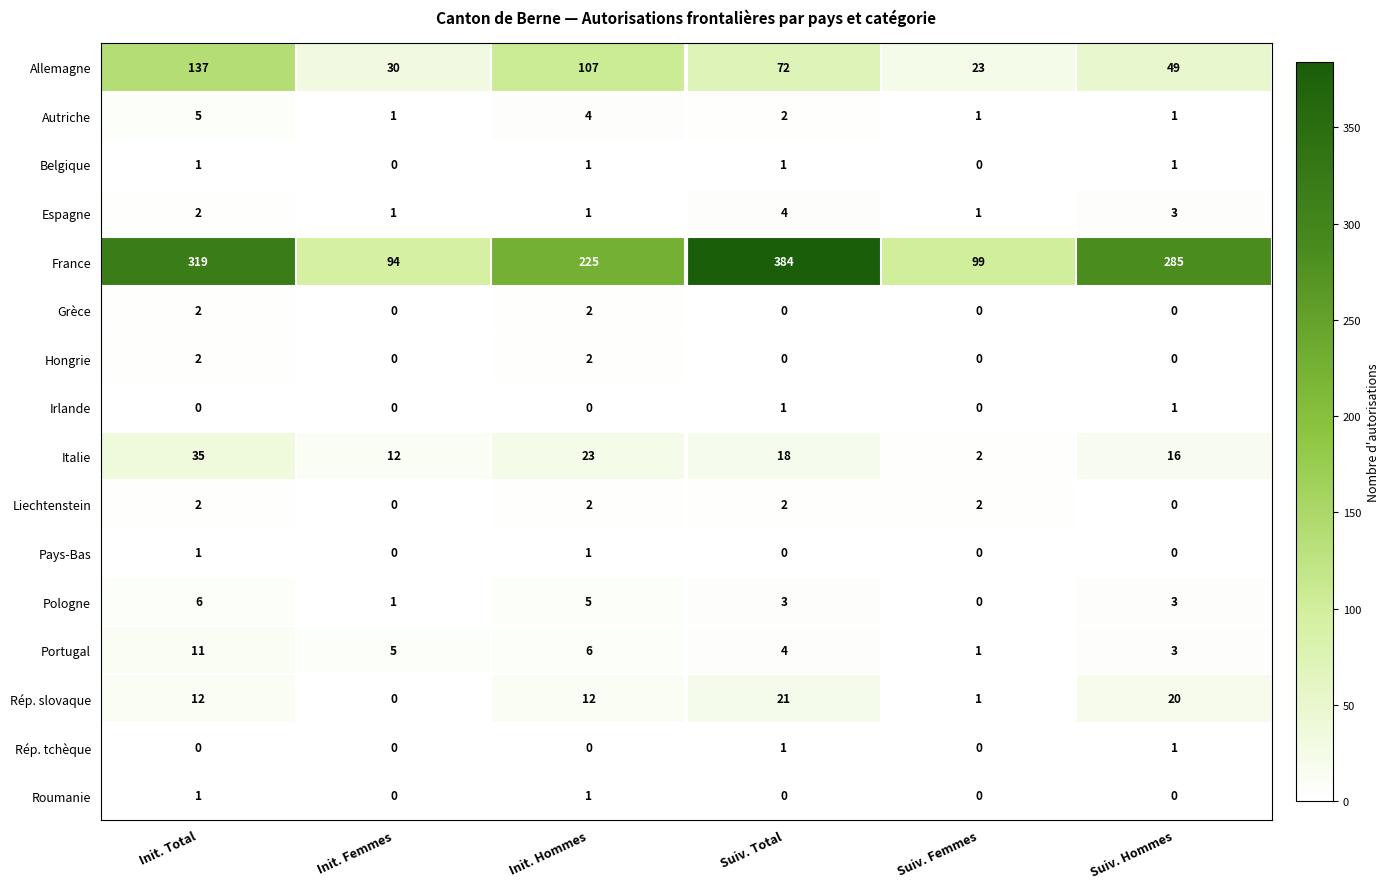

At which label does Espagne reach its peak?

Suiv. Total